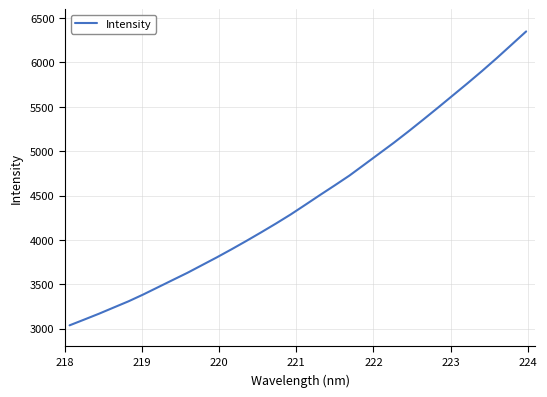

What is the difference between the maximum and minimum values?

3312.6